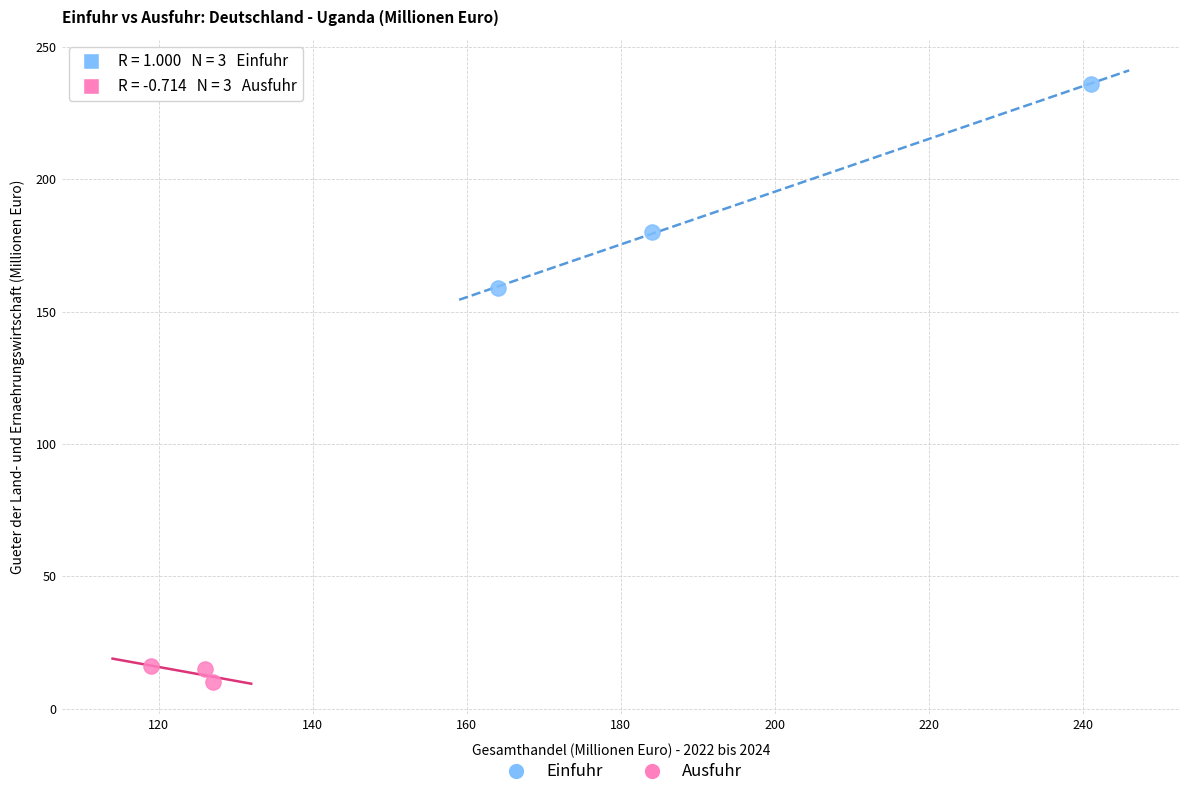

Which series has the largest Y range (max minus min)?

Einfuhr